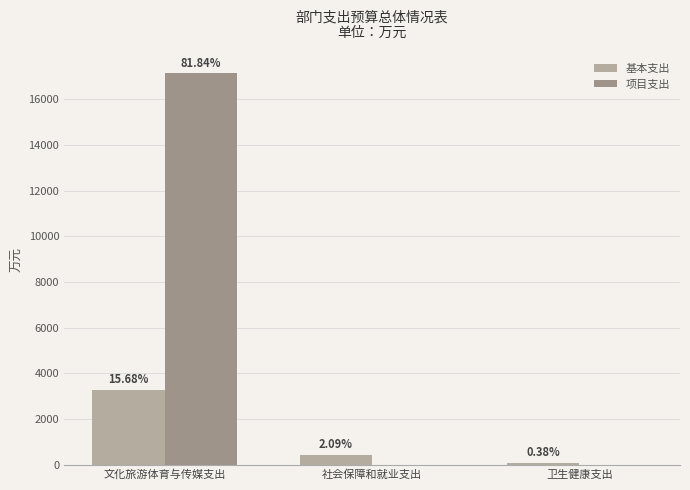

Which series has the widest spread of values?

项目支出